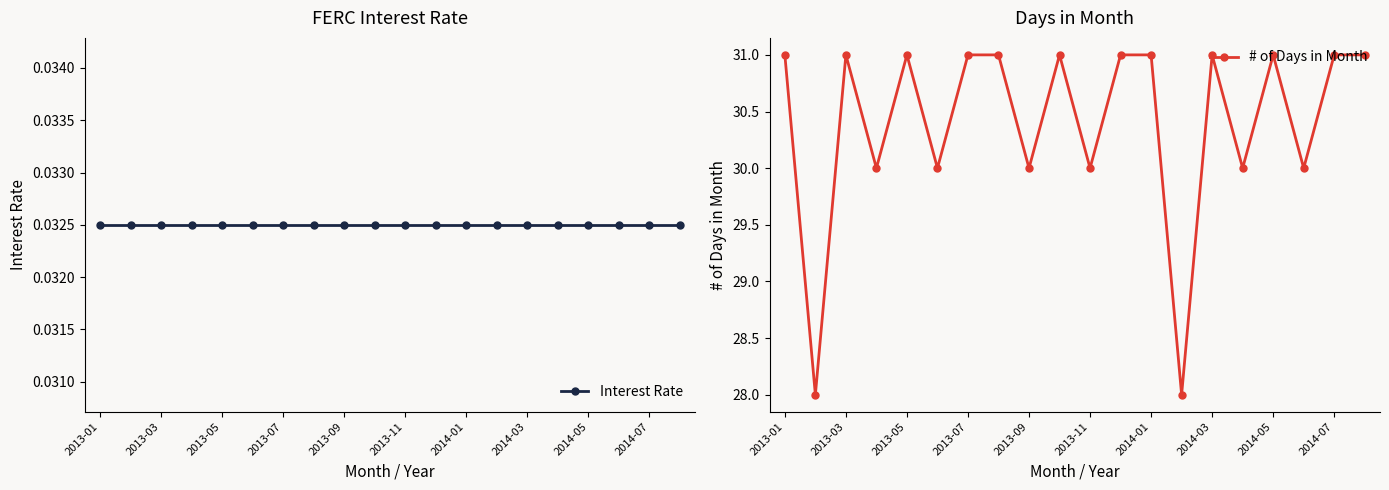

Reading left to right, list all the values displayed in this chart.

Interest Rate: 0.0	0.0	0.0	0.0	0.0	0.0	0.0	0.0	0.0	0.0	0.0	0.0	0.0	0.0	0.0	0.0	0.0	0.0	0.0	0.0
# of Days in Month: 31.0	28.0	31.0	30.0	31.0	30.0	31.0	31.0	30.0	31.0	30.0	31.0	31.0	28.0	31.0	30.0	31.0	30.0	31.0	31.0